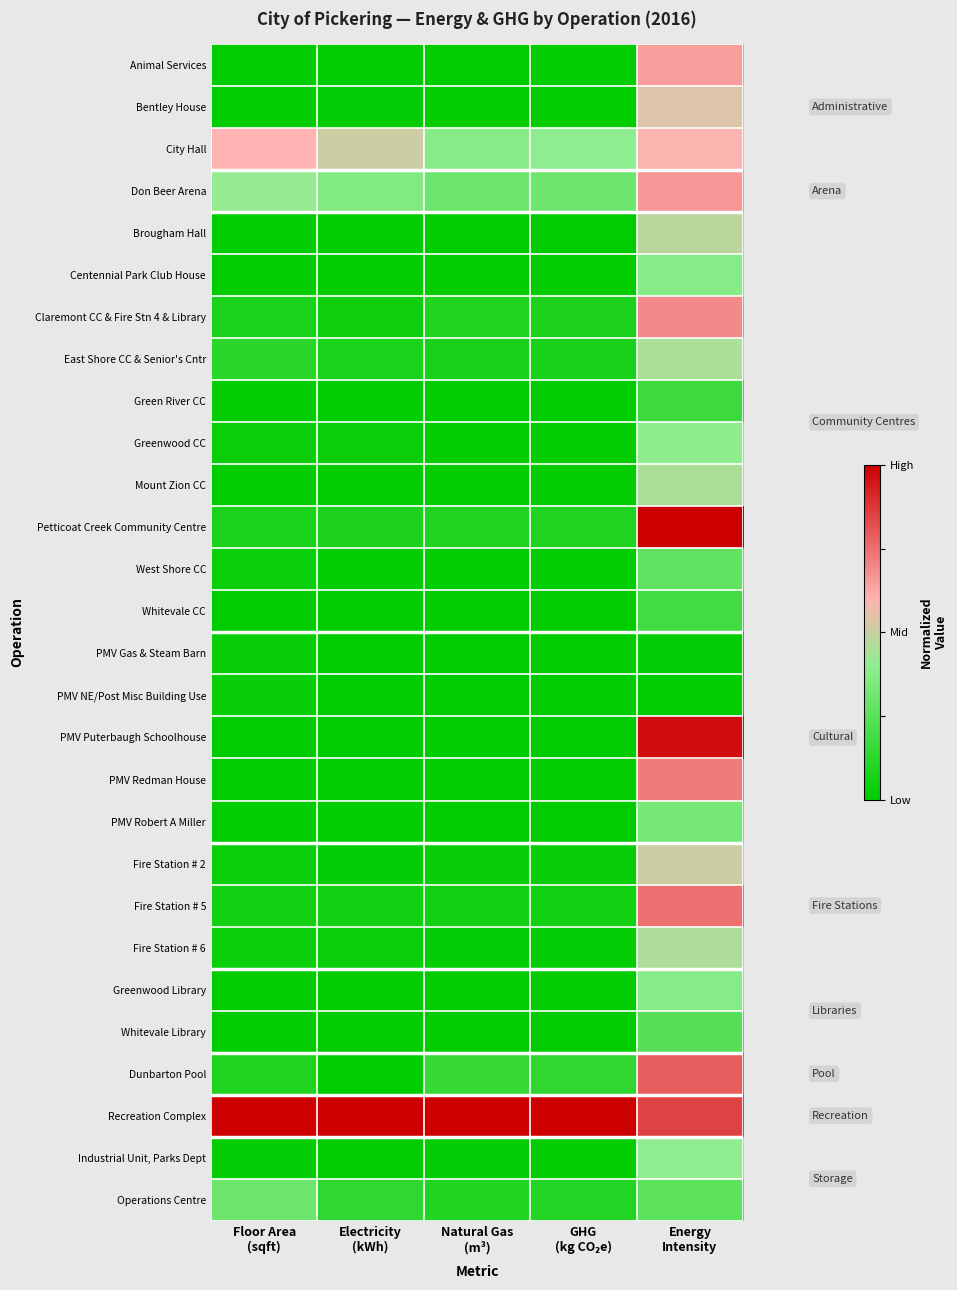

At how many categories does at least one series exceed 0?

5